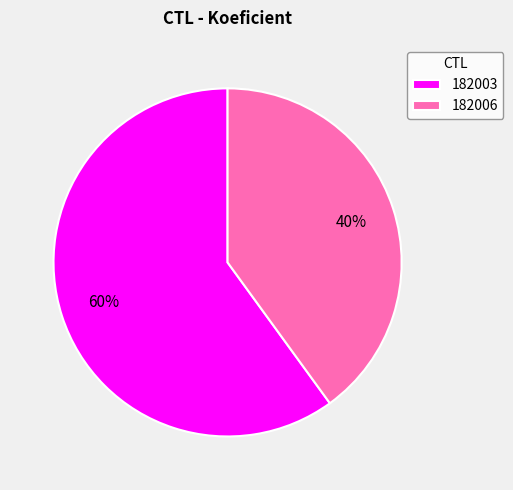

To the nearest percent, what is the difference between the 182006 and 182003 slice percentages?

20%